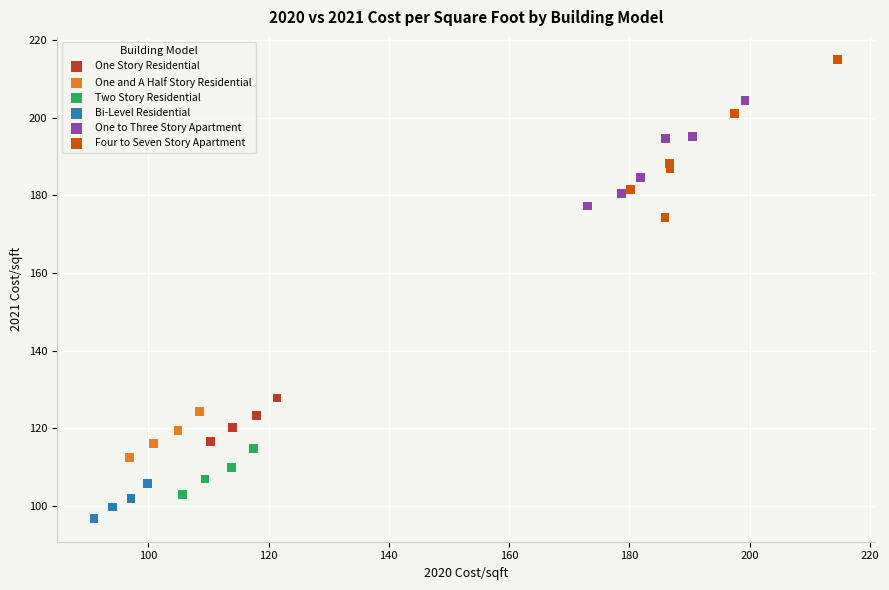

What are all the series names shown in the legend?

One Story Residential, One and A Half Story Residential, Two Story Residential, Bi-Level Residential, One to Three Story Apartment, Four to Seven Story Apartment